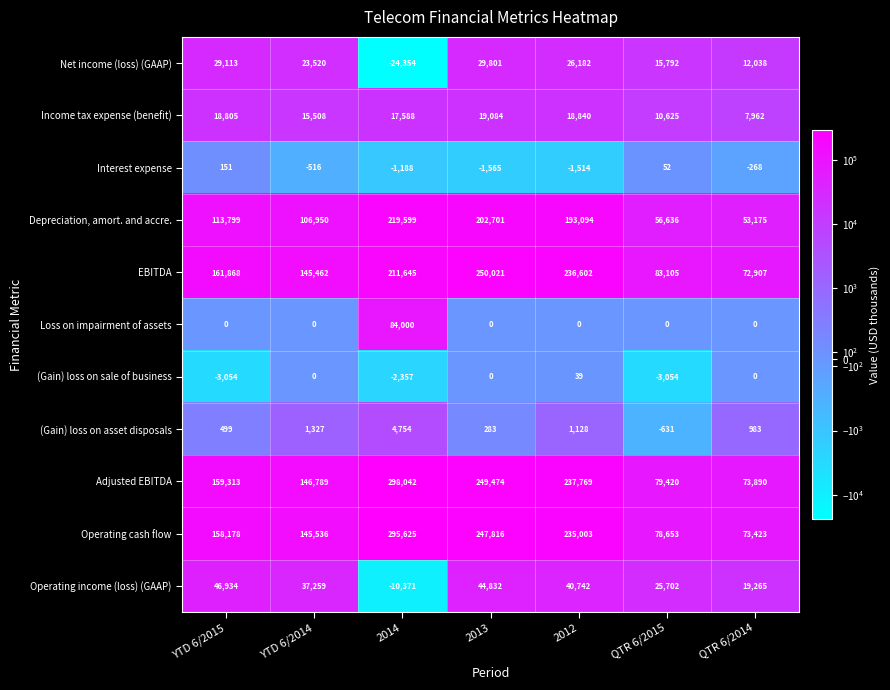

What is the difference between the second highest and minimum values in the Depreciation, amort. and accre. series?

149526